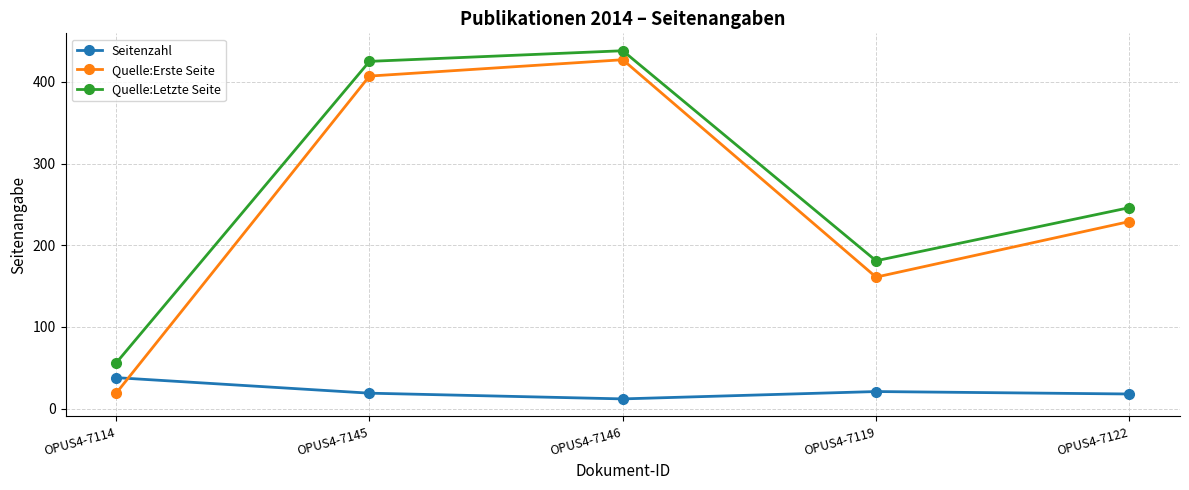

What are all the series names shown in the legend?

Seitenzahl, Quelle:Erste Seite, Quelle:Letzte Seite